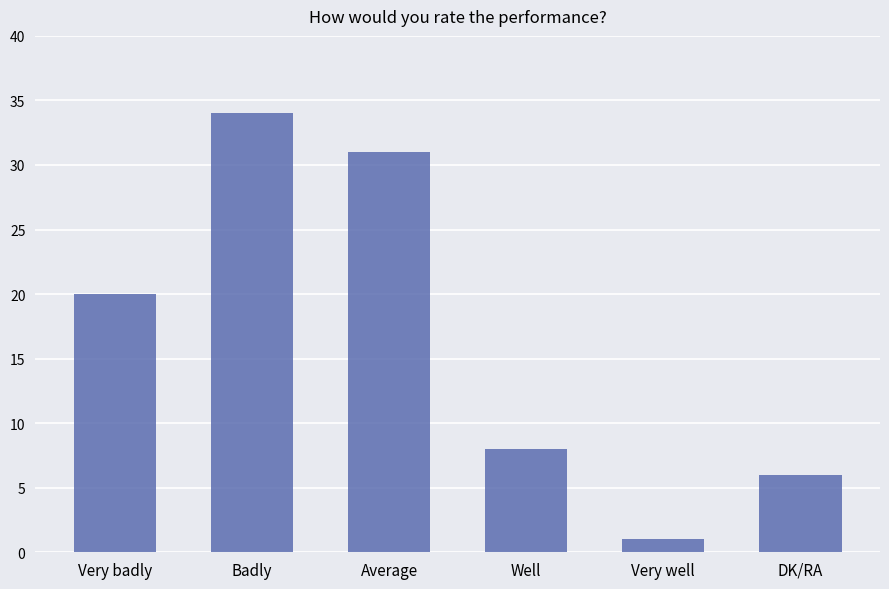

Is it true that the value at Badly is 18?

False